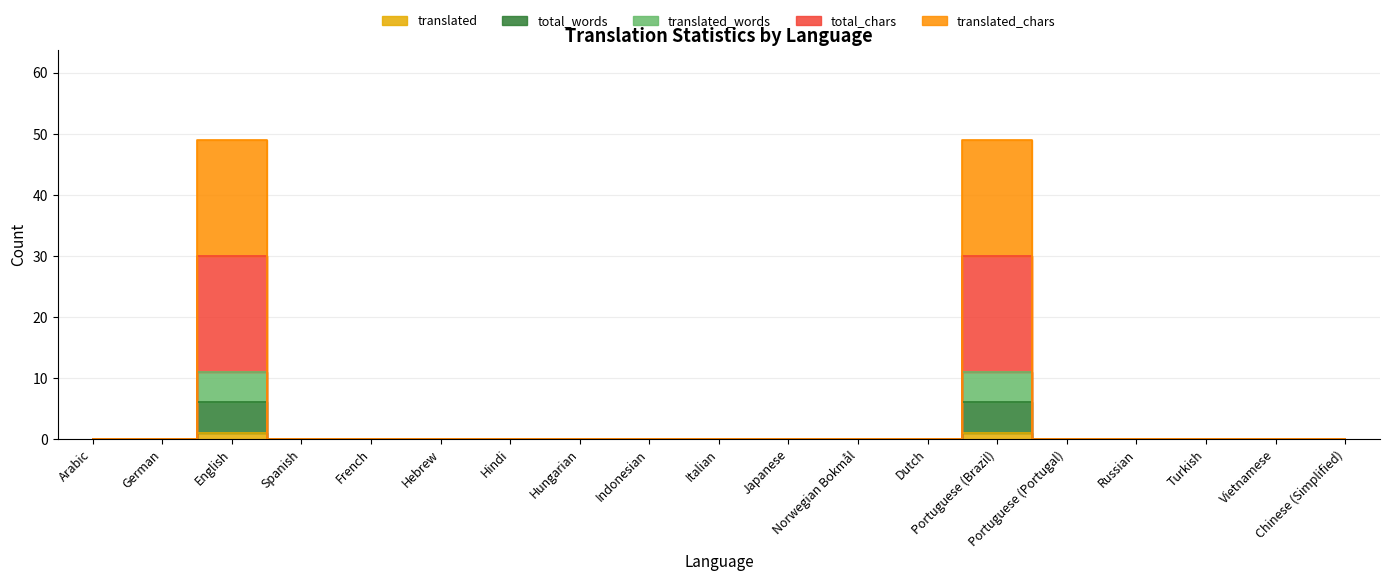

What position from the right is Portuguese (Portugal)?

5